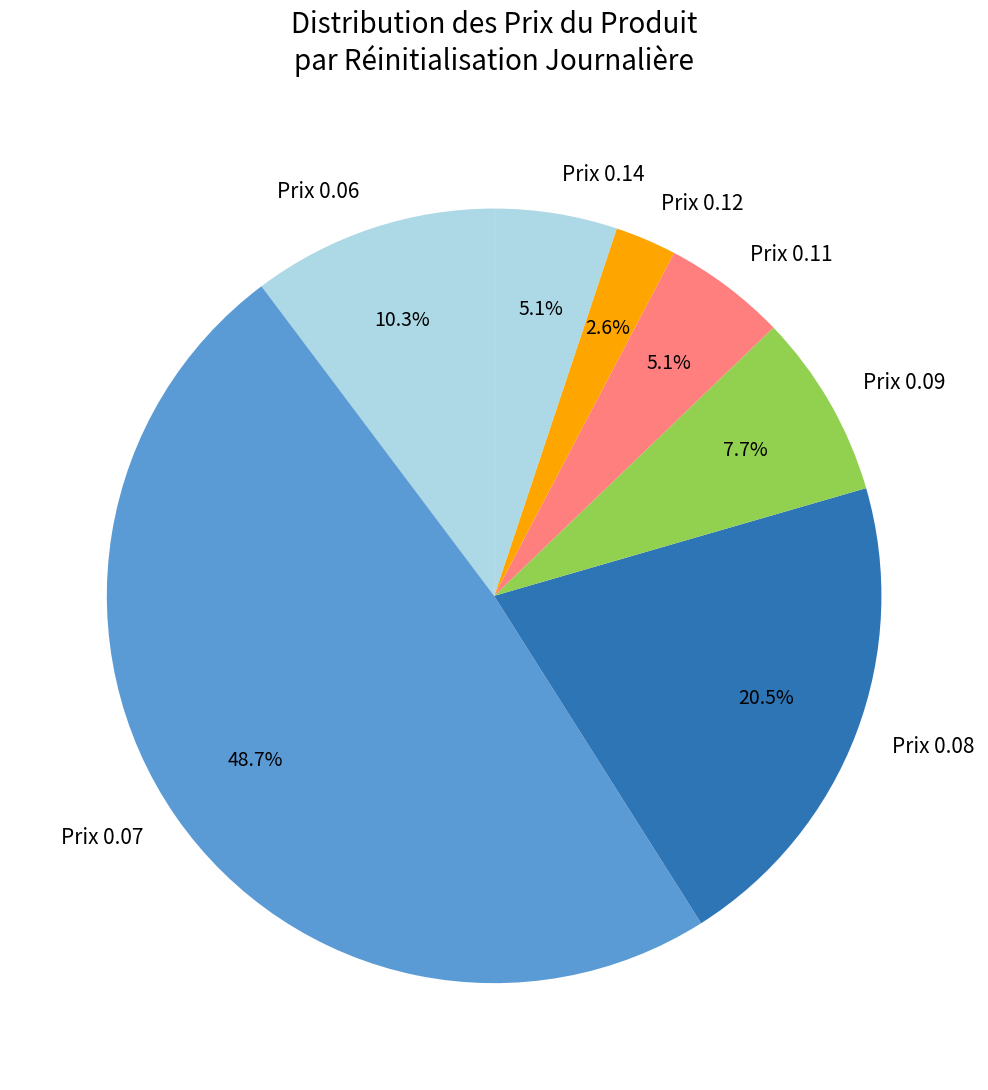

Does Prix 0.09 represent more than half of the total?

No